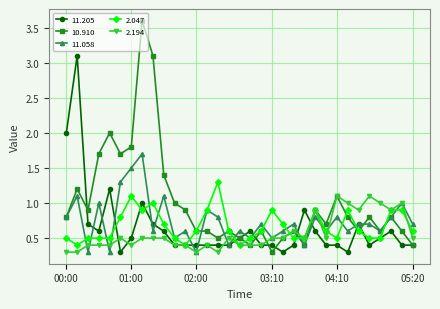

How many lines are shown in the chart?

5